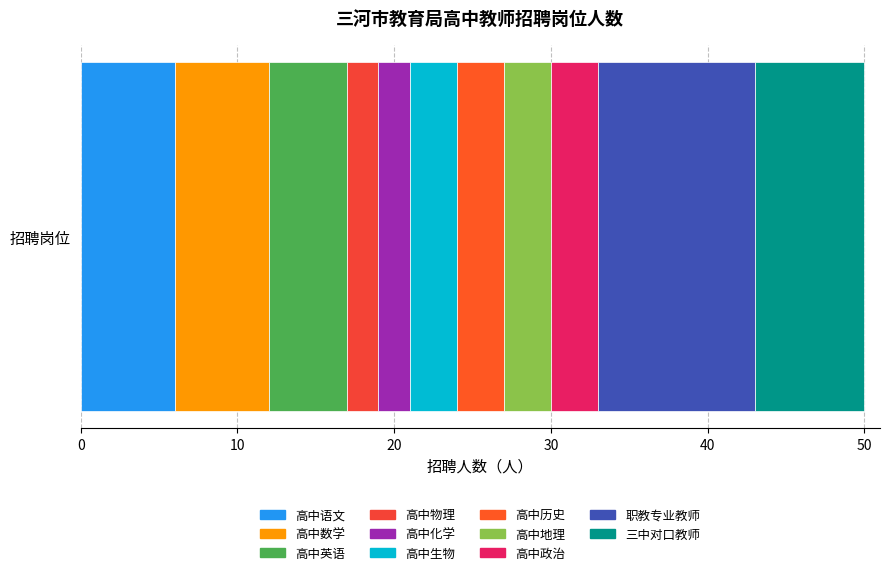

What is the label of the 7th bar from the left?

高中历史